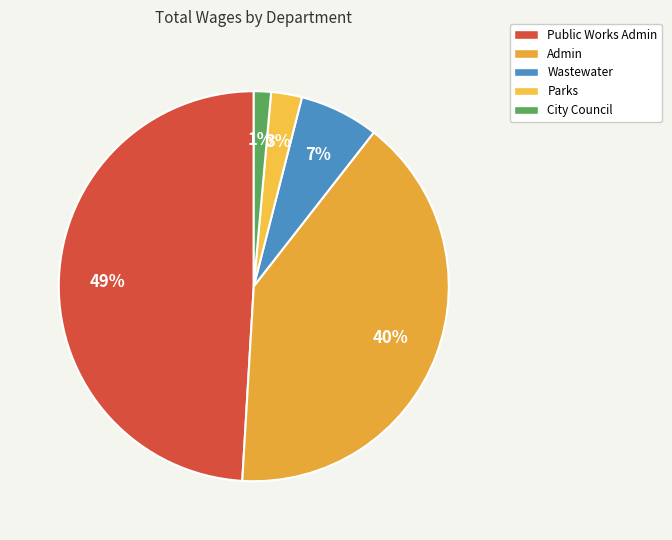

Which category has the smallest portion of the pie?

City Council